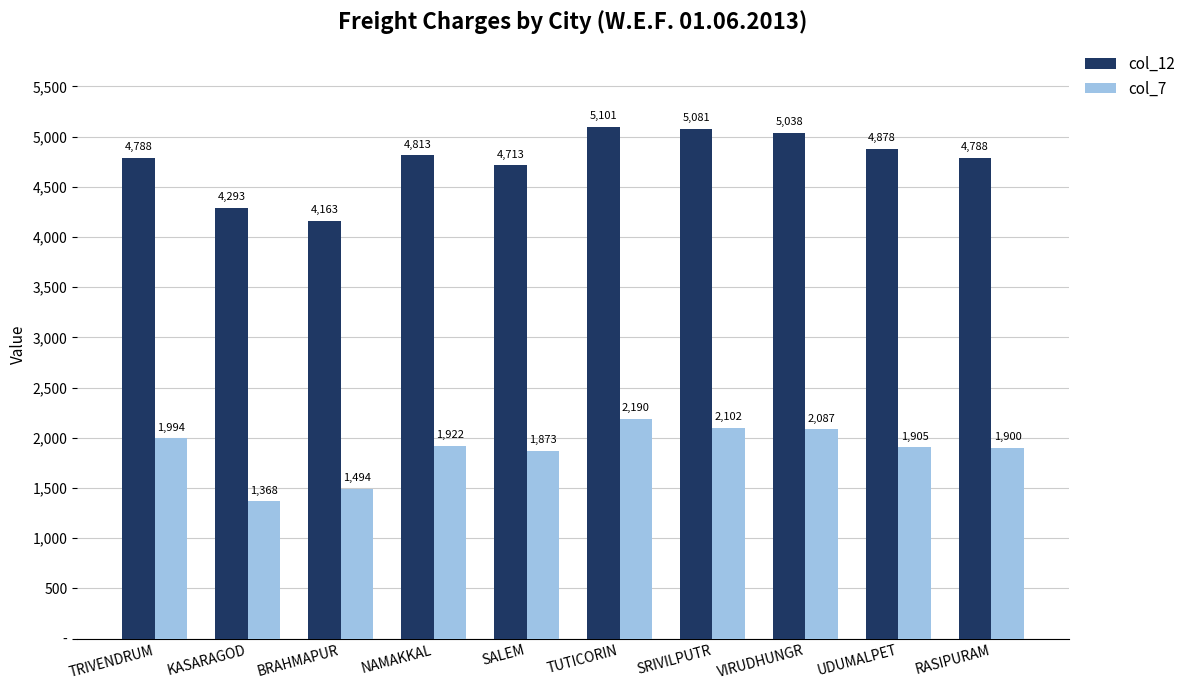

Are the bars horizontal?

No